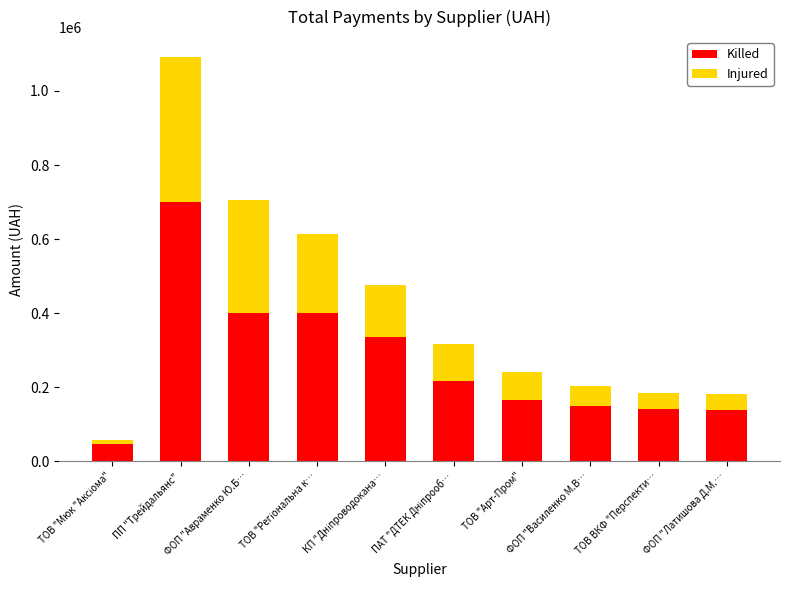

How many bars are there in total?

10